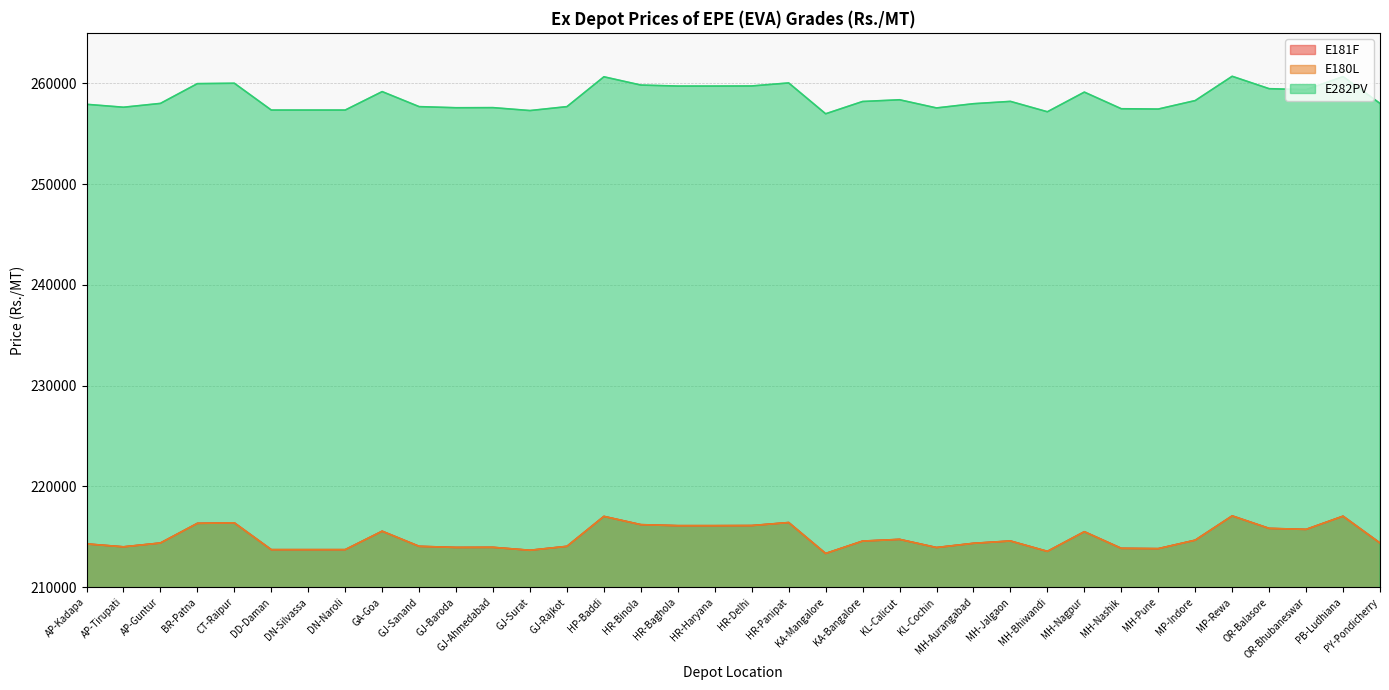

True or false: E282PV has a value of 259170 at GA-Goa.

True